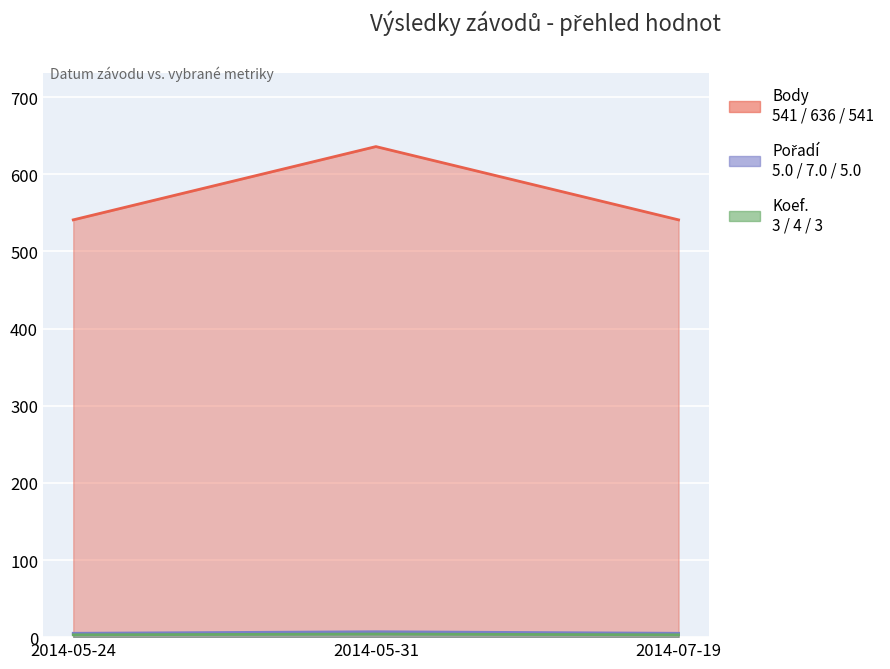

What is the minimum value shown in the chart?

3